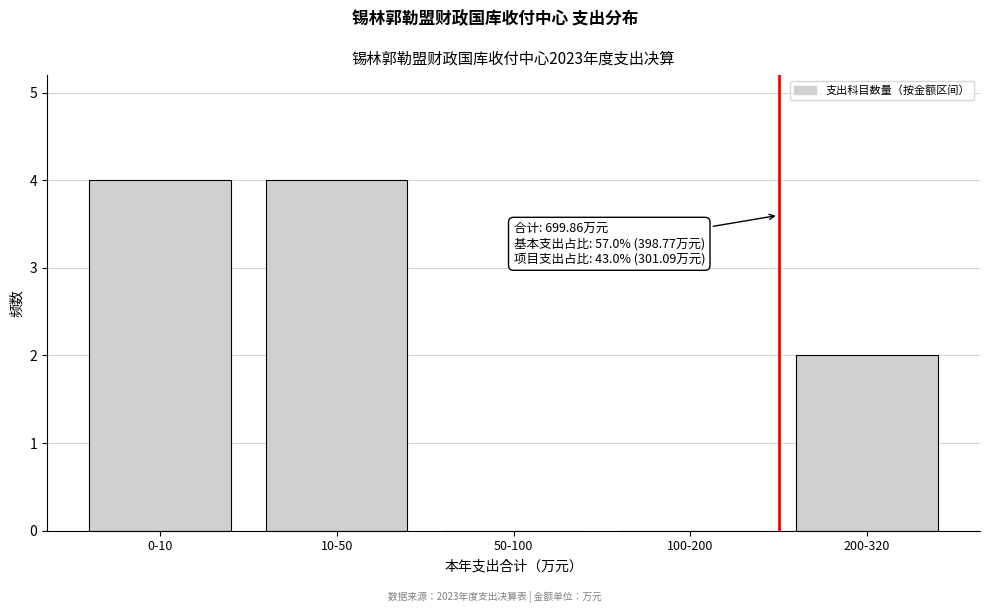

Reading left to right, extract all data points from this chart.

0-10=4	10-50=4	50-100=0	100-200=0	200-320=2